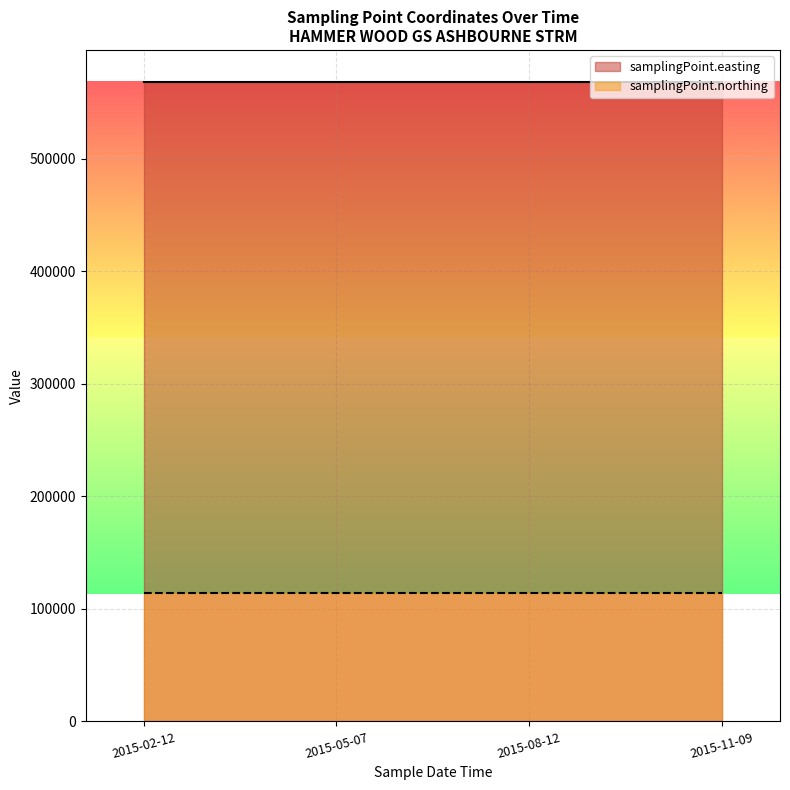

At which label is samplingPoint.easting closest to 568420?

2015-02-12T09:32:00